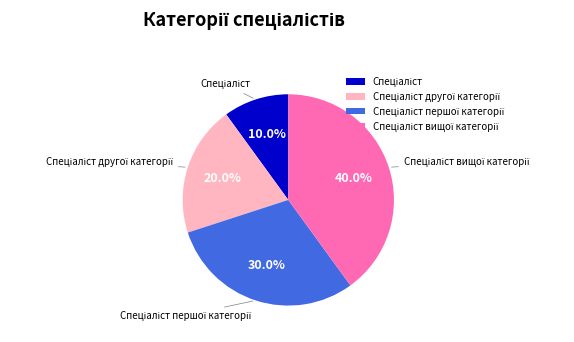

Is there a majority slice in this chart?

No